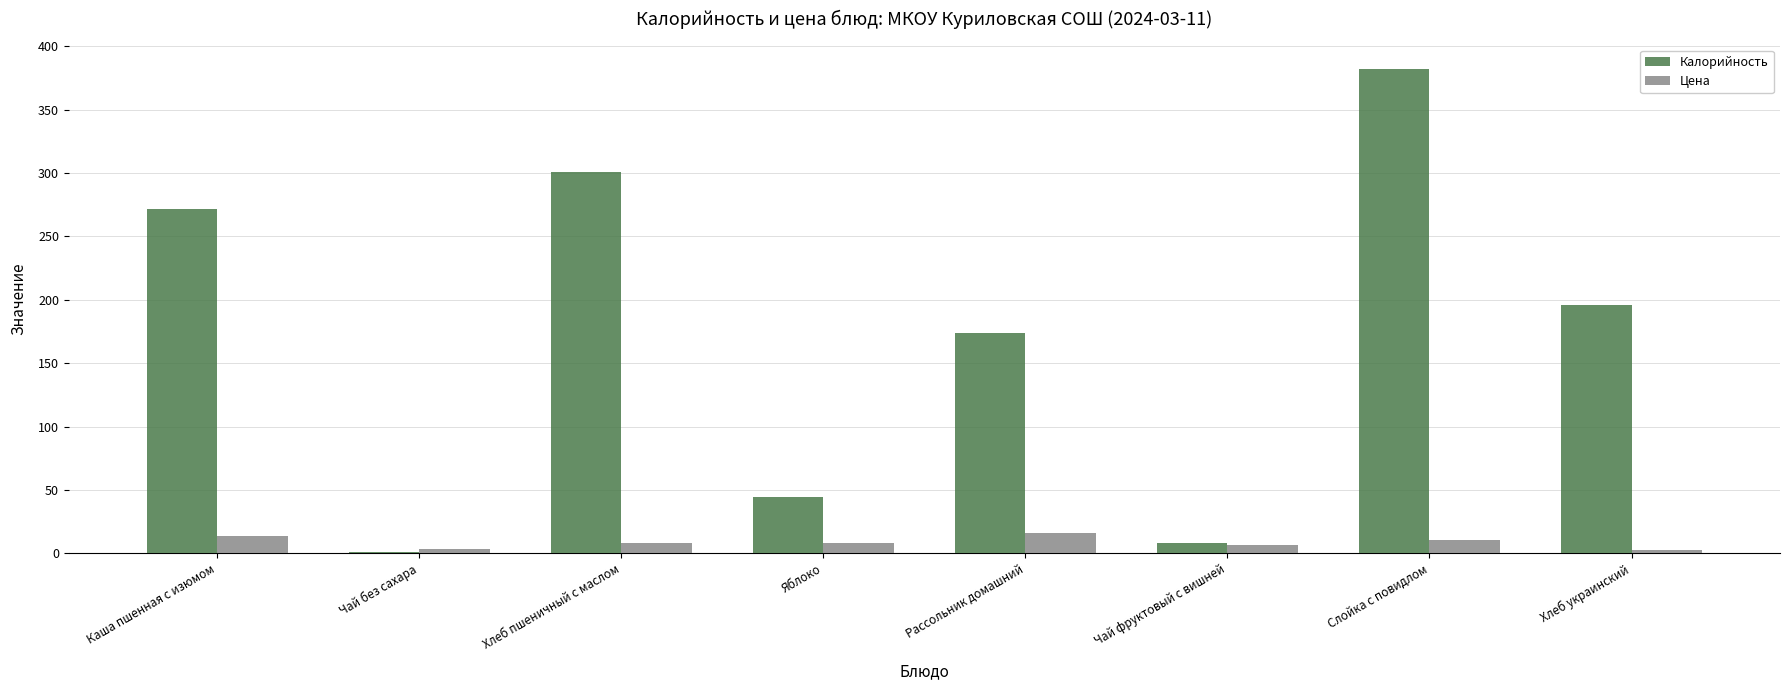

The Цена series shows 6.4 at Чай фруктовый с вишней. True or false?

True